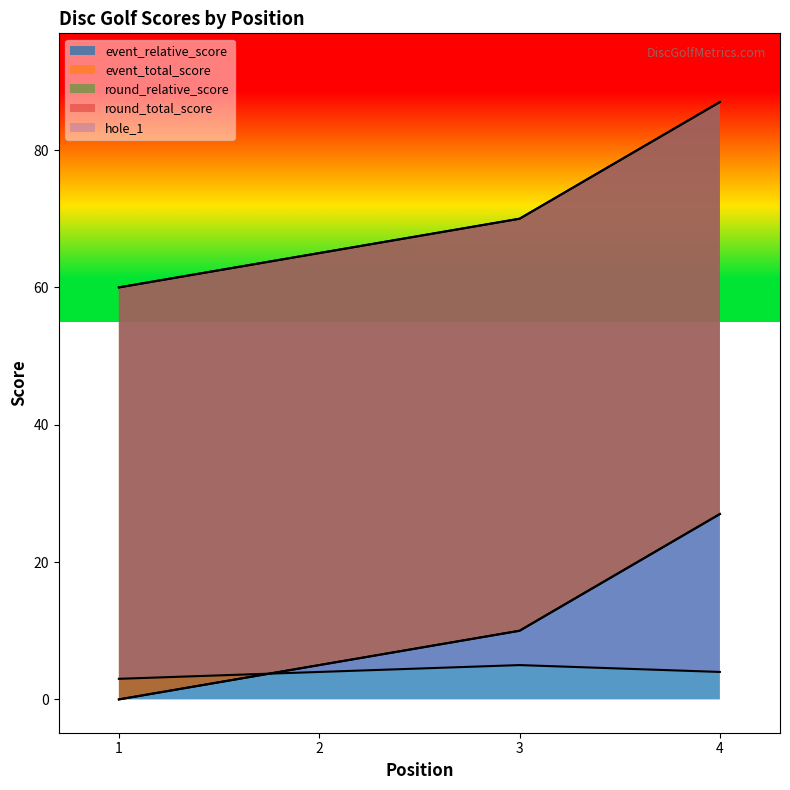

What is the average value of the event_relative_score series?

10